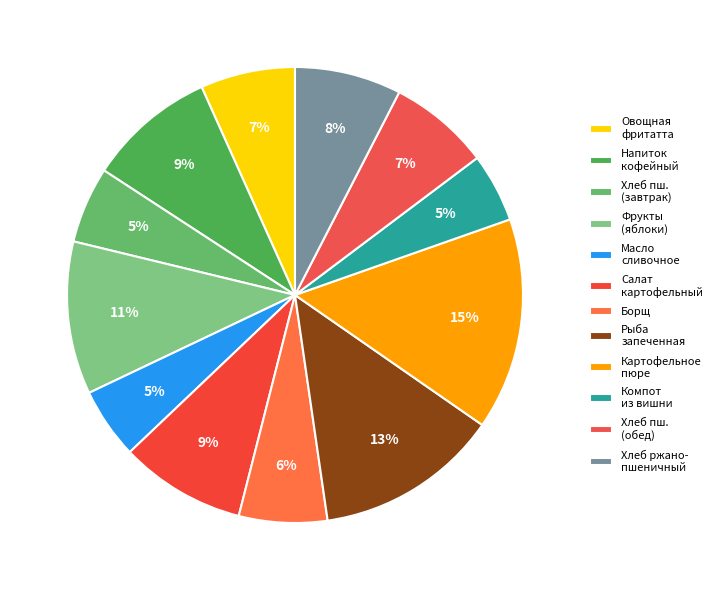

Rank the categories by value from lowest to highest.

Компот из вишни, Масло сливочное, Хлеб пшеничный (завтрак), Борщ, Овощная фритатта, Хлеб пшеничный (обед), Хлеб ржано-пшеничный, Салат картофельный, Напиток кофейный на молоке, Фрукты (яблоки), Рыба запеченная, Картофельное пюре